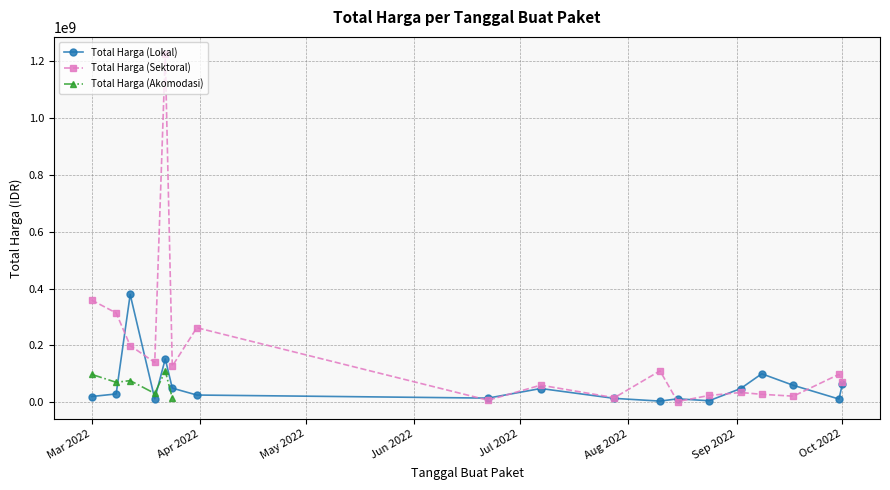

Where is Total Harga (Sektoral) nearest to the value 613538875?

Mar 2022